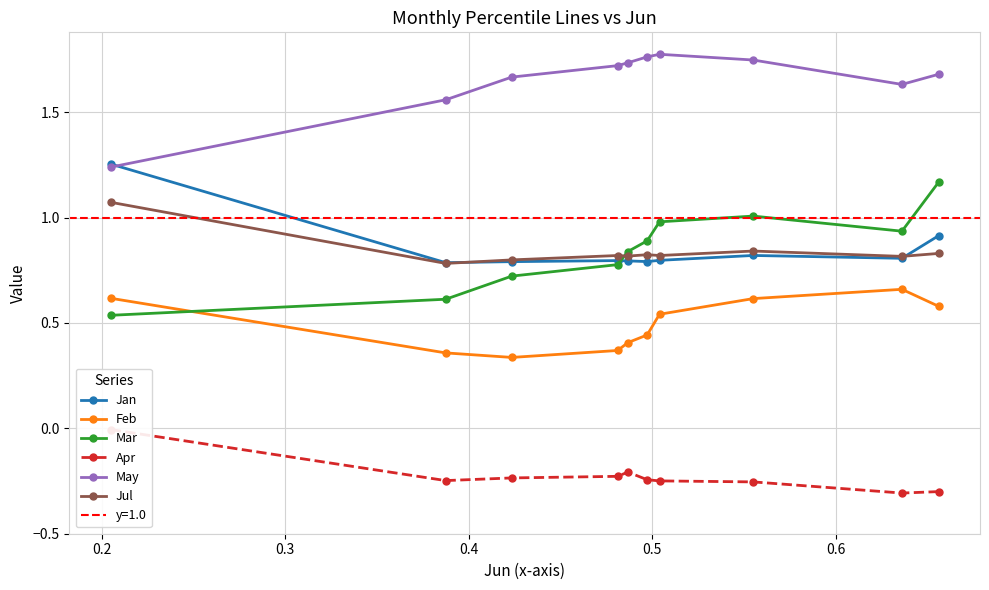

True or false: May and Jul cross at least once.

False